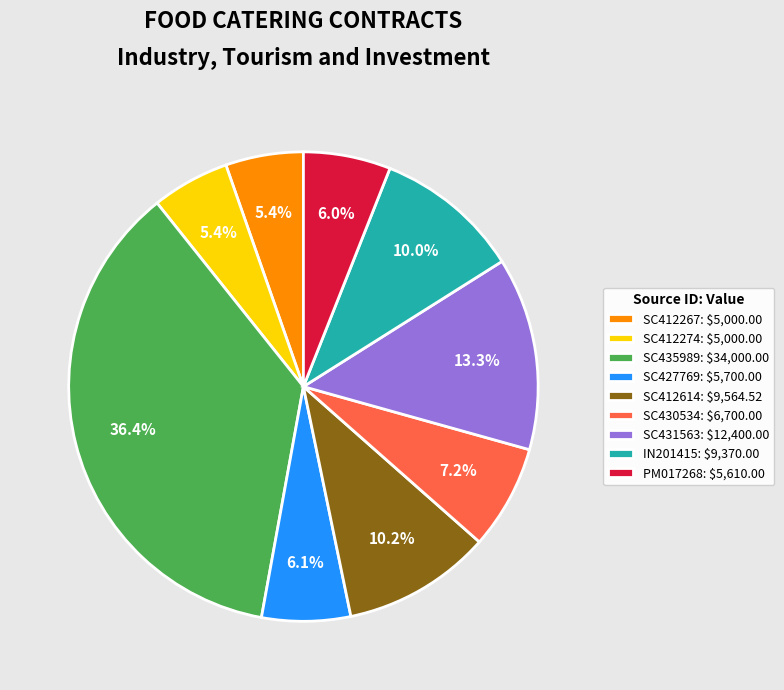

The PM017268 slice represents 6% of the pie. True or false?

True